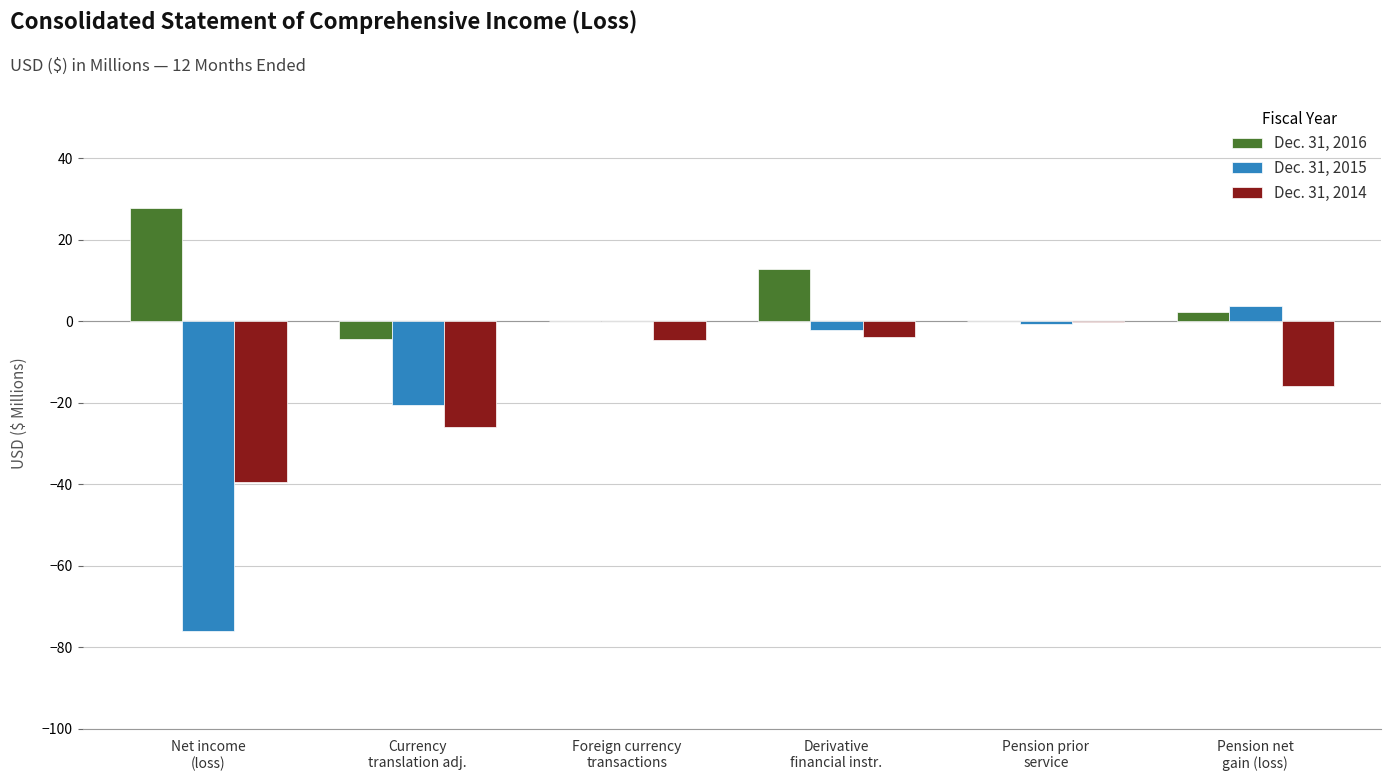

Reading left to right, extract all data points from this chart.

Dec. 31, 2016: 27.7	-4.3	0.0	12.9	0.0	2.3
Dec. 31, 2015: -76.0	-20.6	0.0	-2.2	-0.7	3.7
Dec. 31, 2014: -39.4	-26.0	-4.6	-3.8	-0.2	-15.9